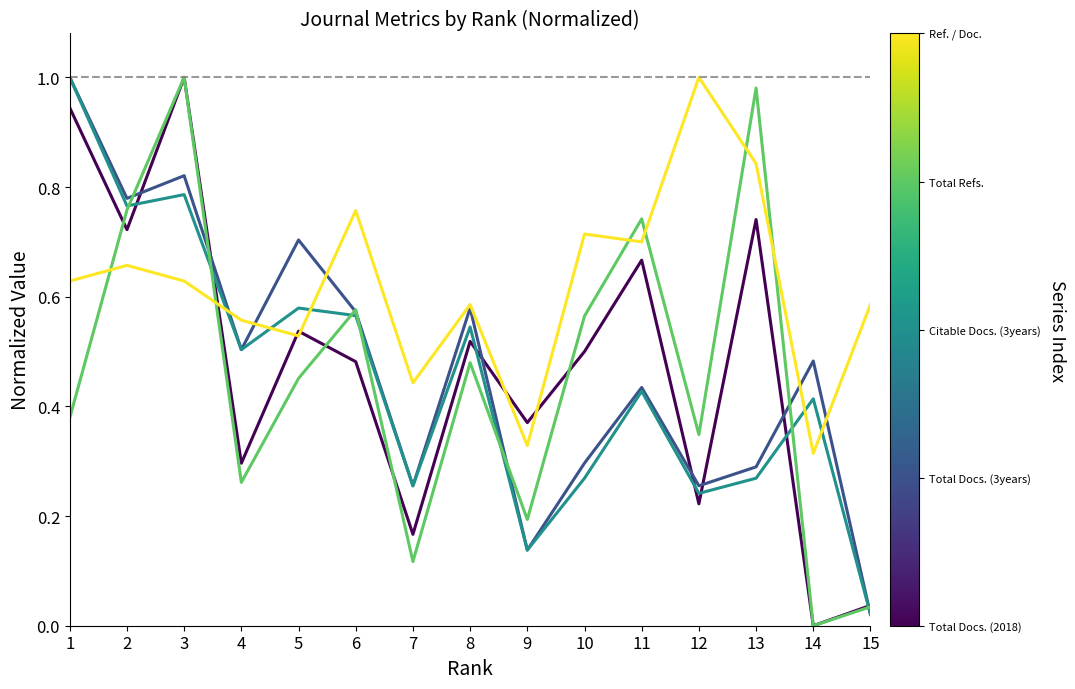

At which category is the sum across all series the highest?

3